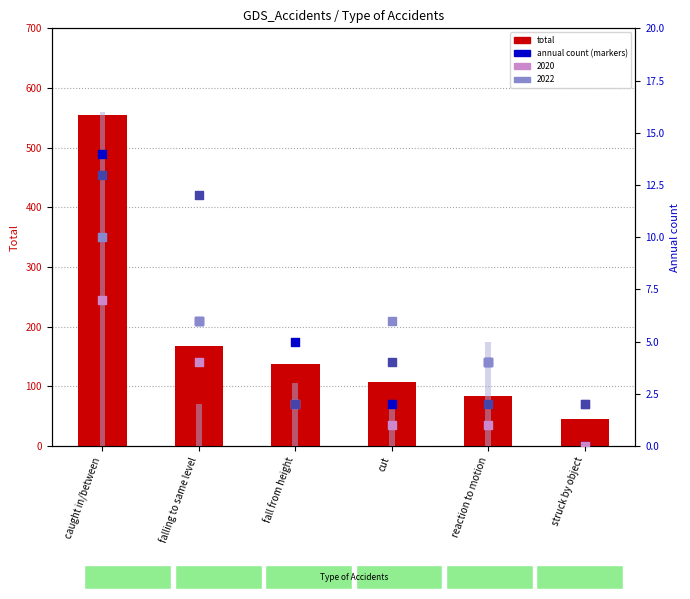

What is the change in value from caught in/between to falling to same level?

-387